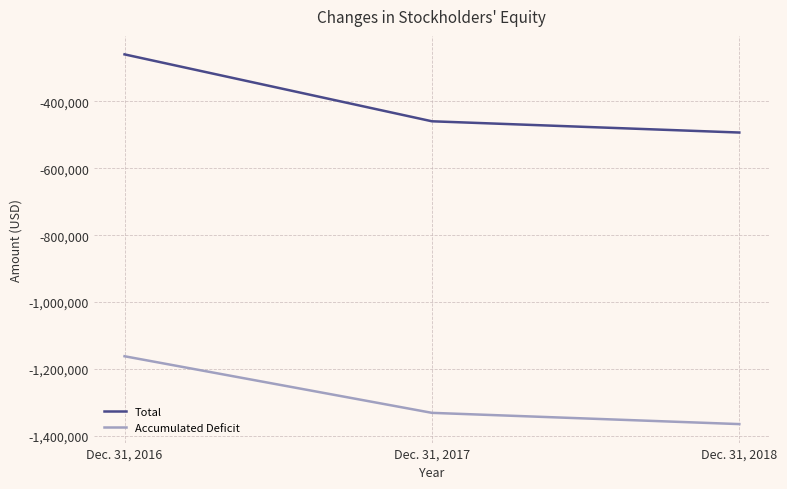

What is the total value across all series at Dec. 31, 2016?

-1421484